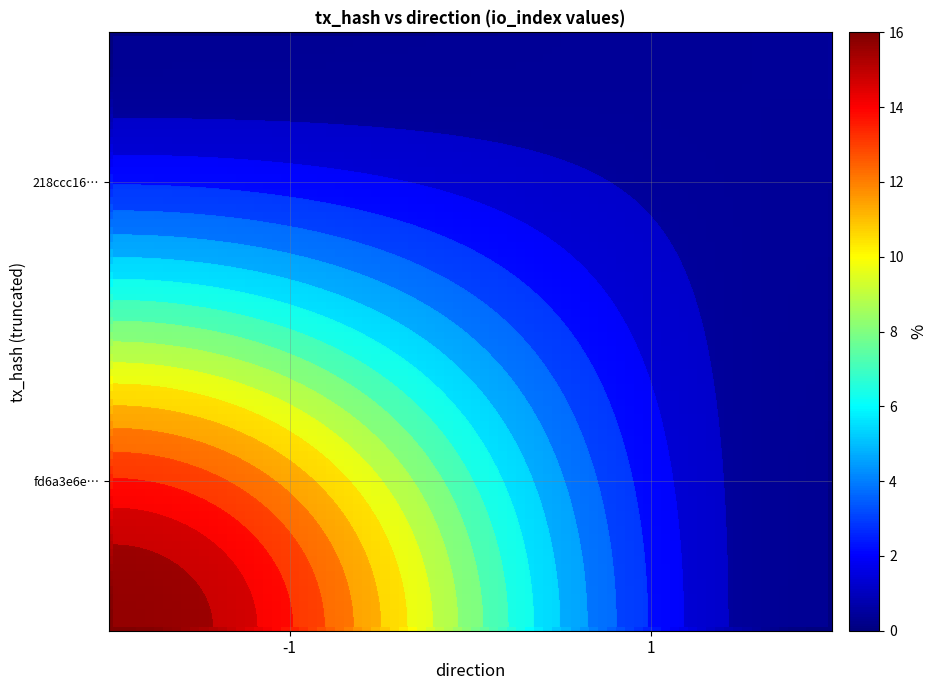

List the series in order of their overall mean, highest first.

fd6a3e6e7ac9e24ba249c9d46b9d29a0425b81b, 218ccc168e6158e7db5830004fd83619e7ec222